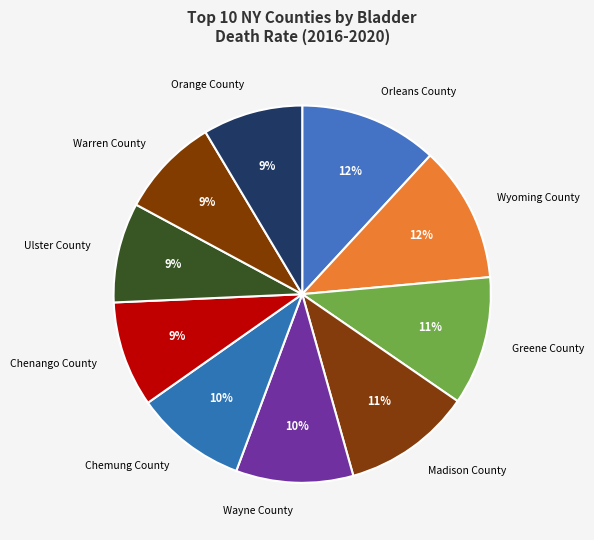

Which has a higher value, Warren County or Wayne County?

Wayne County